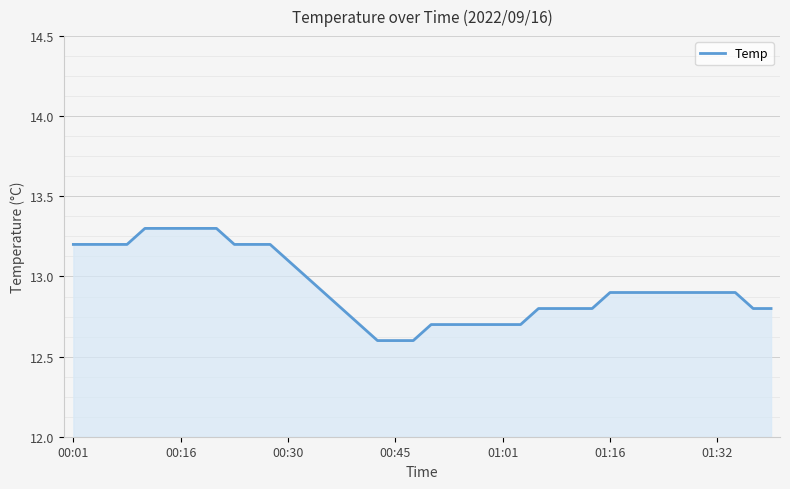

What is the maximum value shown in the chart?

13.3